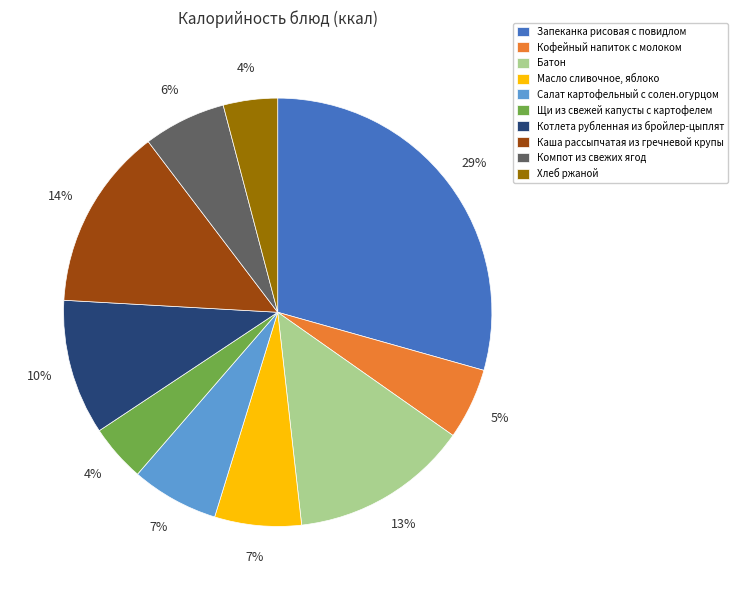

Approximately how many times larger is the value at Салат картофельный с солен.огурцом compared to Масло сливочное, яблоко?

1.0